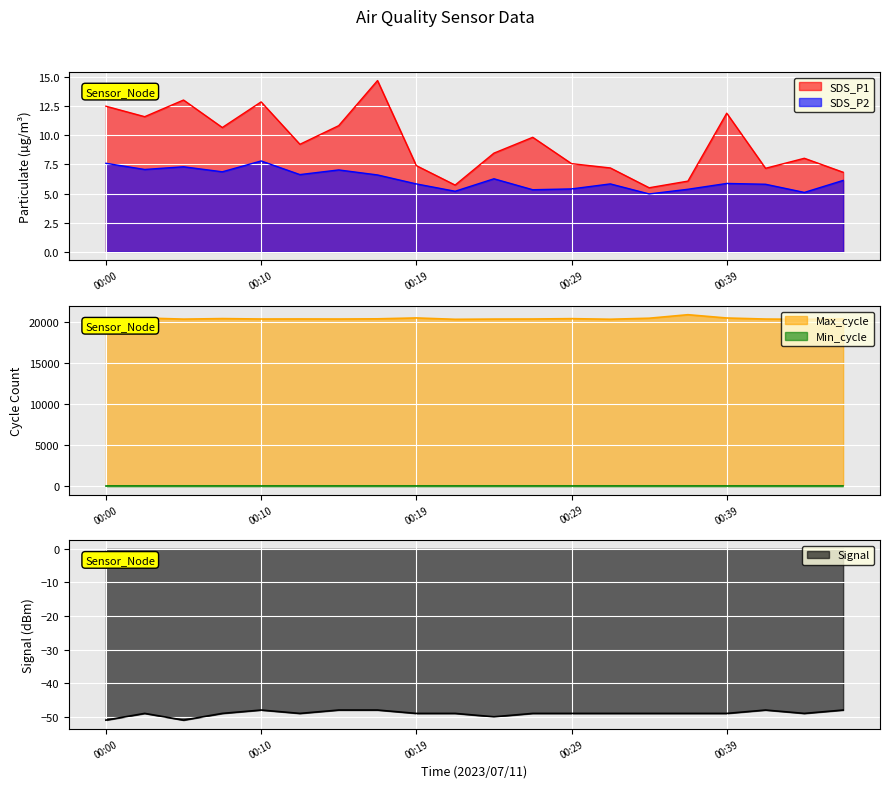

Does the chart display data point markers on the line(s)?

No